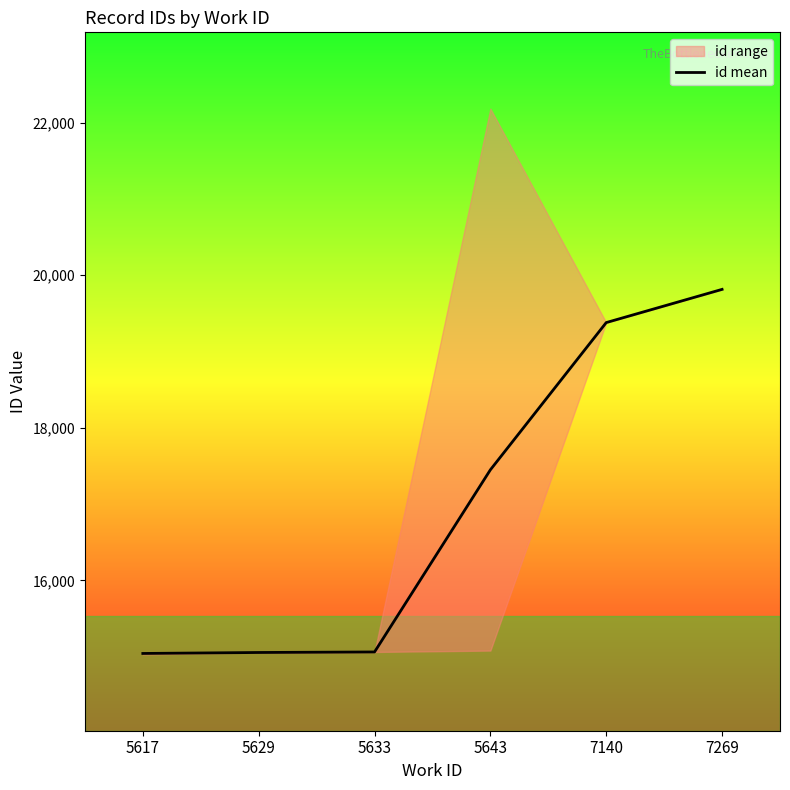

True or false: the data shows 9856.2 at 5633.

False